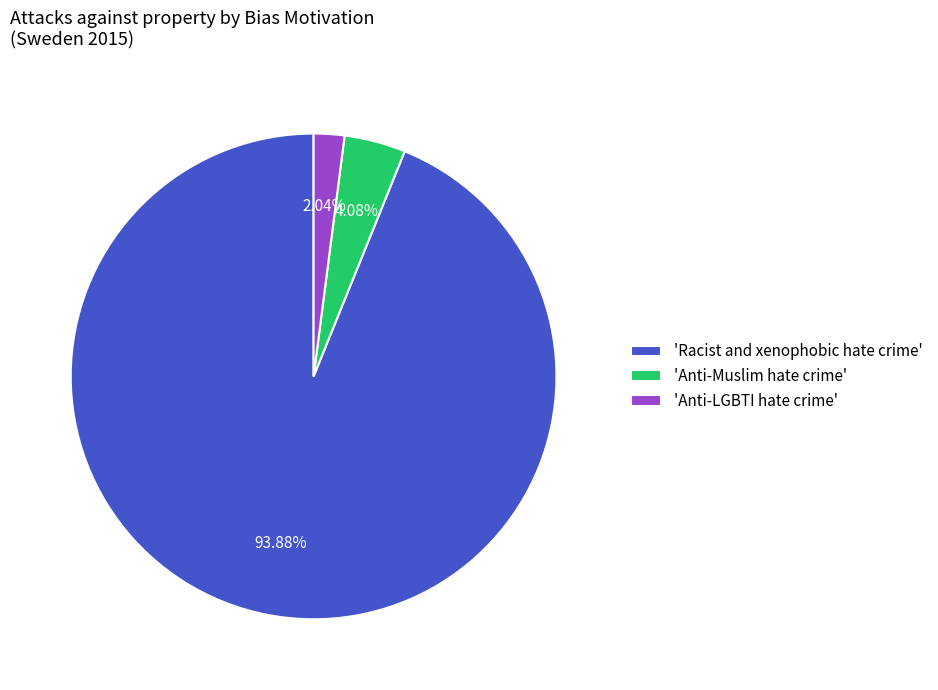

Is there any slice that represents more than half of the pie?

Yes